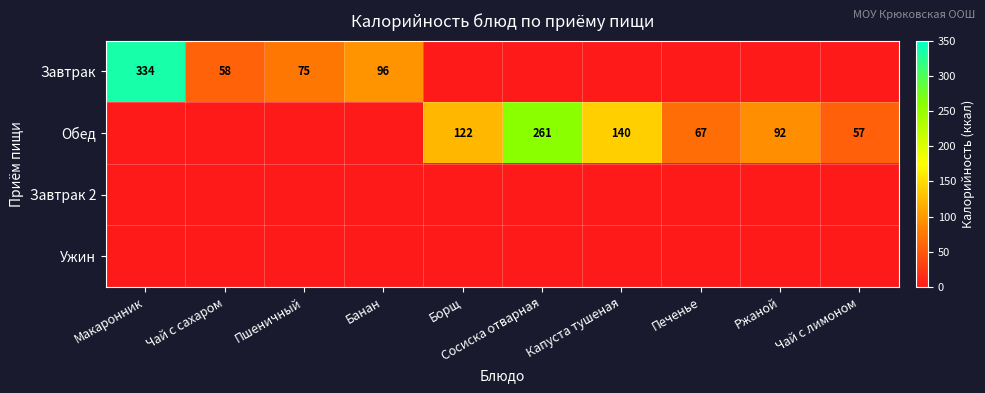

The Обед series shows 176 at Борщ. True or false?

False